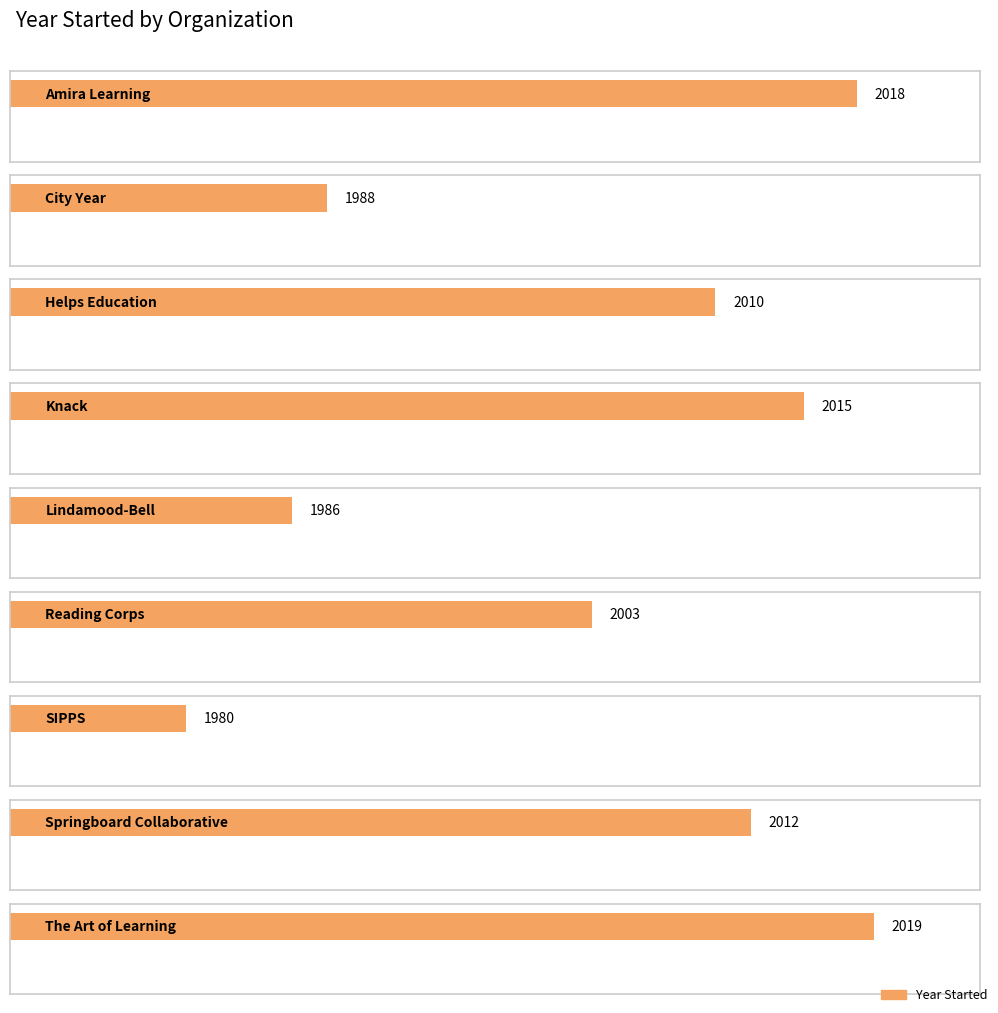

What position from the left is City Year?

2